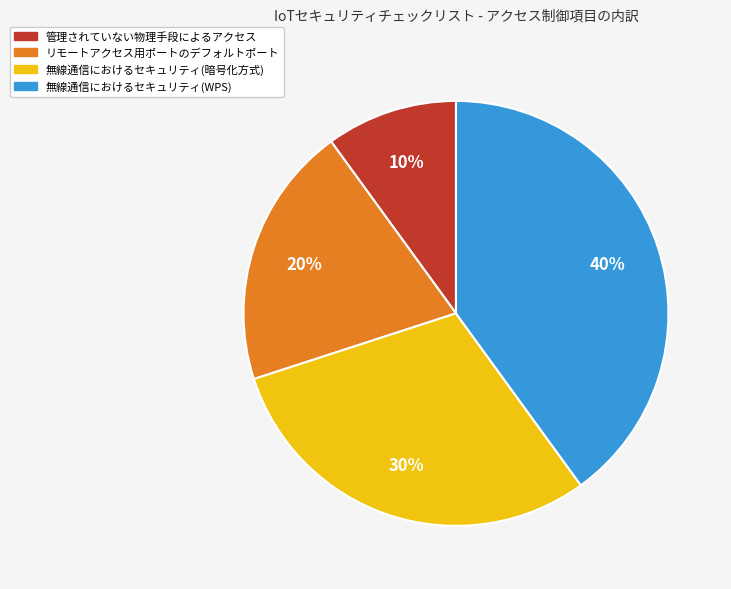

Does any single category account for the majority?

No